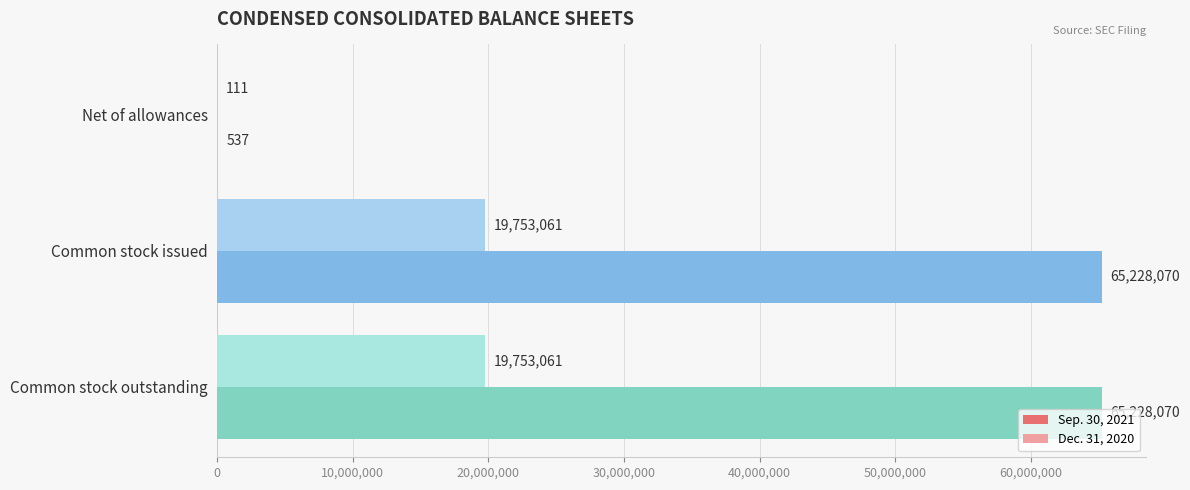

Which series changed the most between Net of allowances and Common stock issued?

Sep. 30, 2021